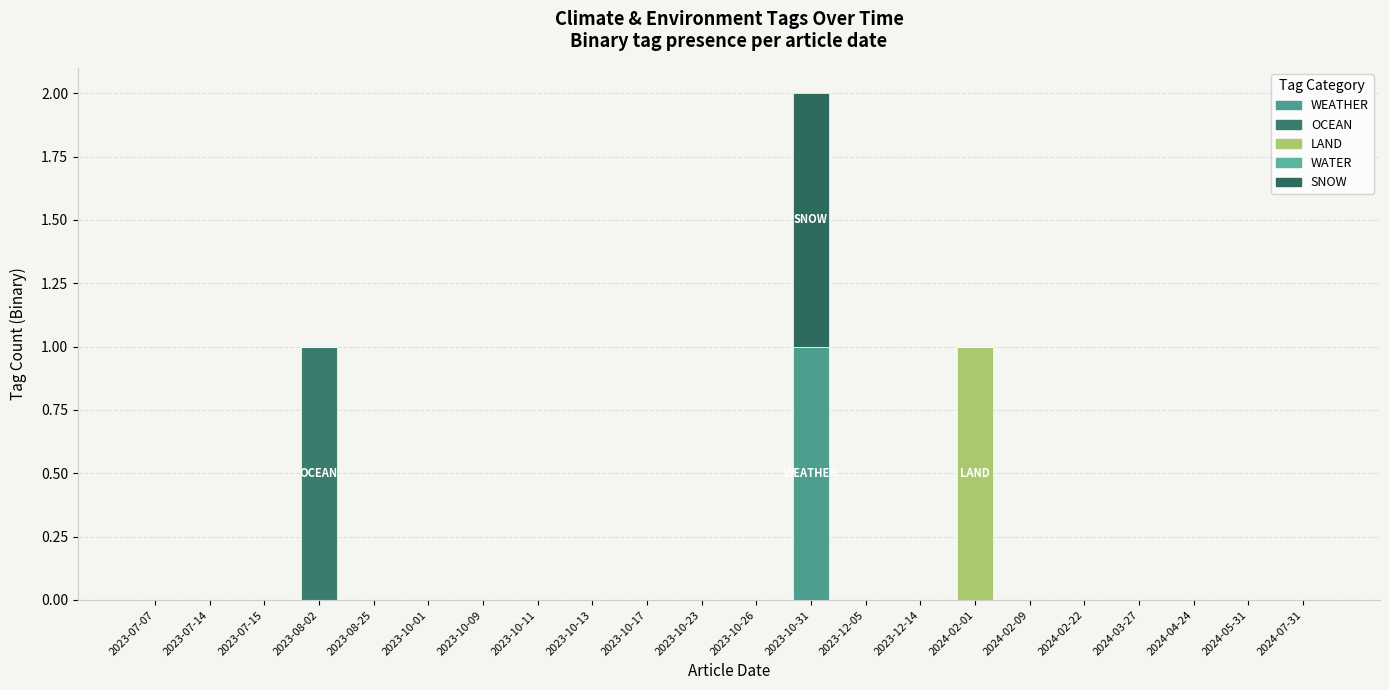

Which has a higher value, 2023-10-26 or 2024-02-09?

2023-10-26